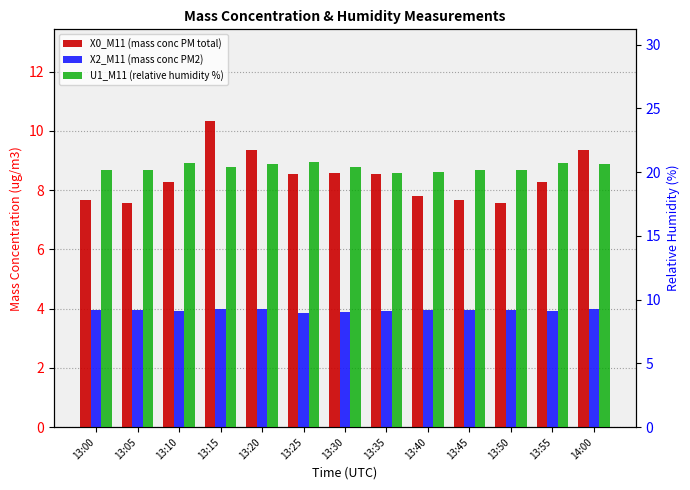

Is it true that X0_M11 (mass conc PM total) equals 13.9 at 13:25?

False